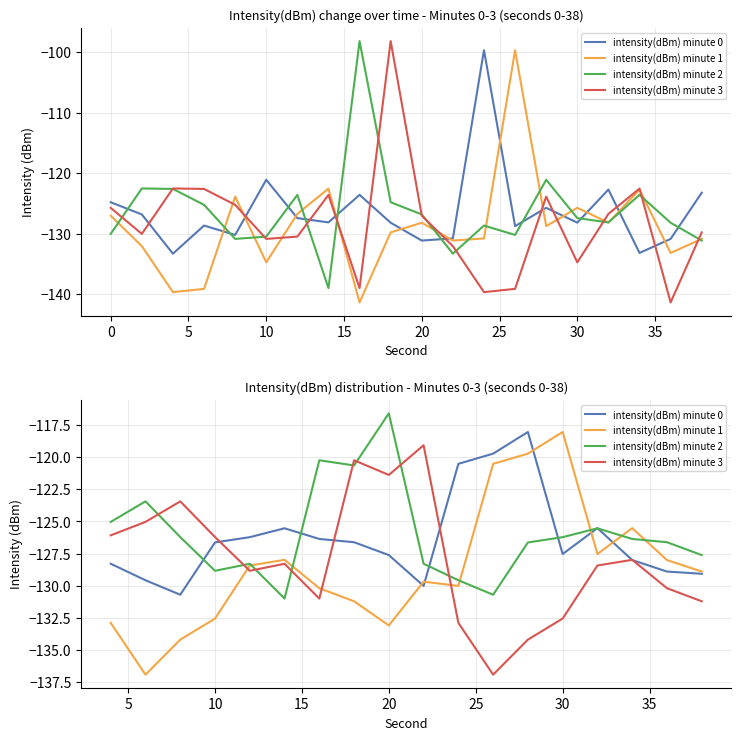

How many values in the intensity(dBm) minute 0 series exceed -126?

5